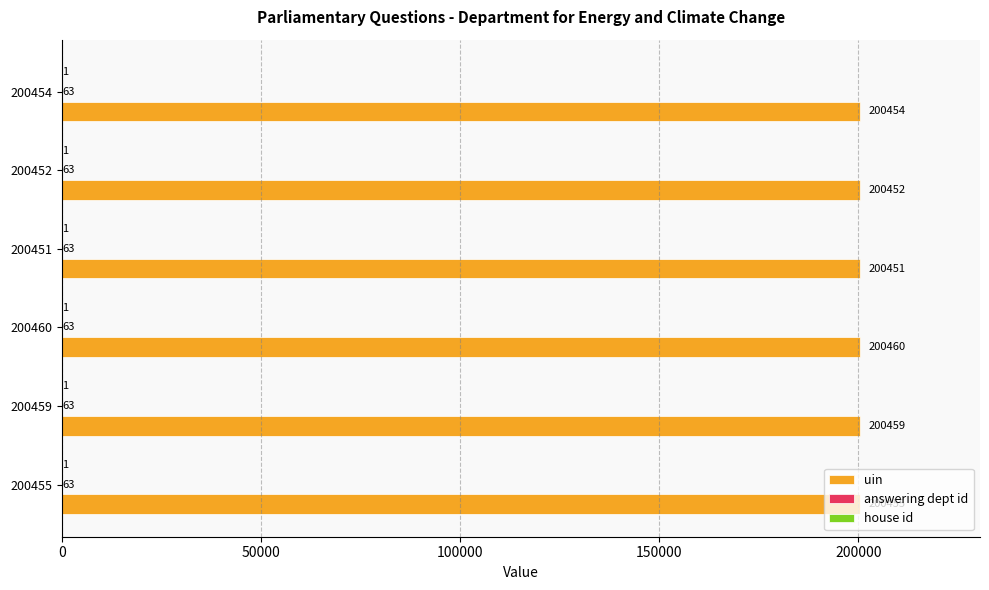

How many uin values are between 200452 and 200459?

4